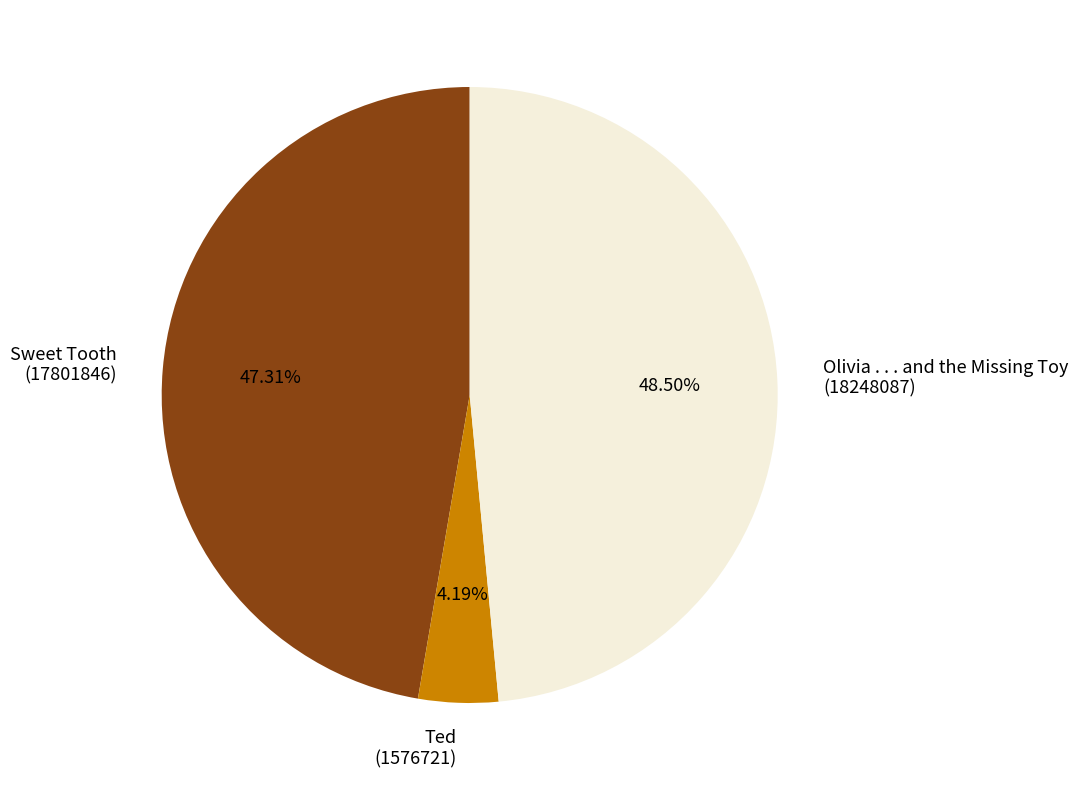

Rank the categories by value from lowest to highest.

Ted (1576721), Sweet Tooth (17801846), Olivia . . . and the Missing Toy (18248087)